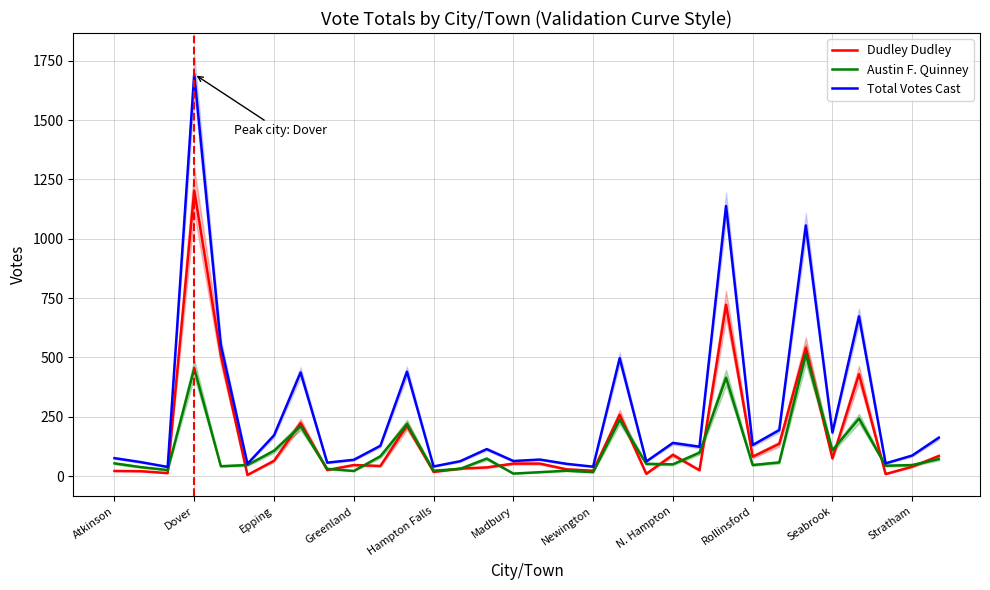

At which category does Austin F. Quinney reach its first local peak?

Dover